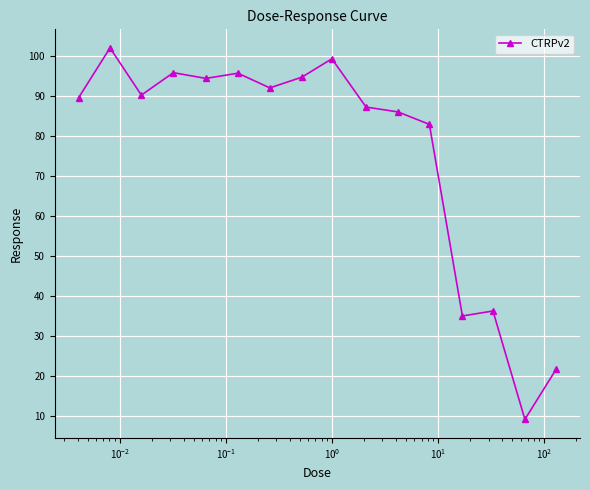

What is the sum of all values?

1212.0